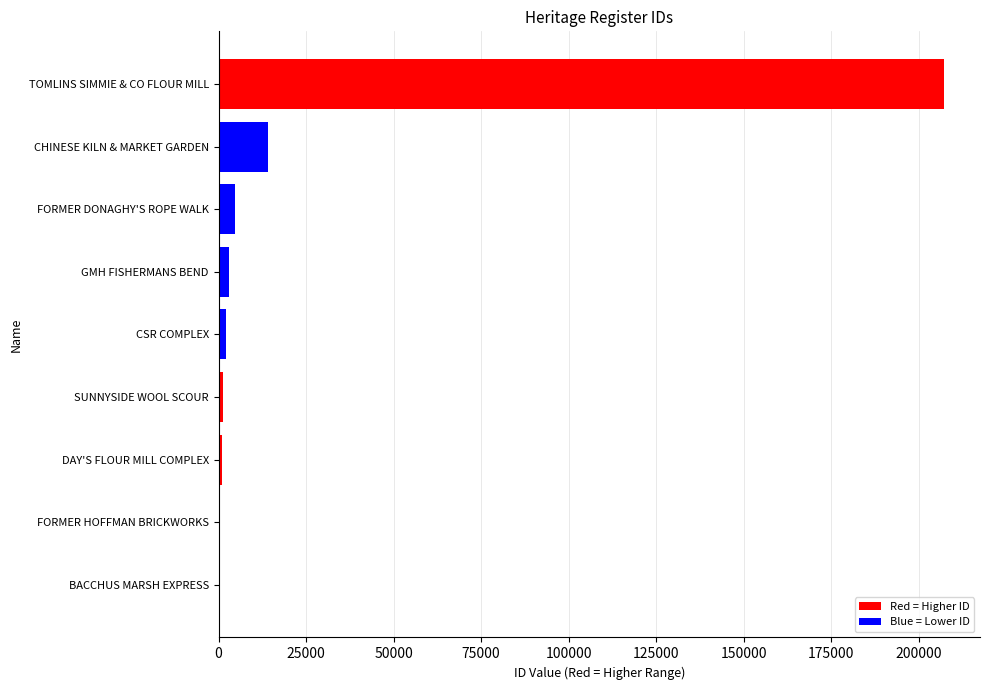

Count the number of categories in the chart.

9